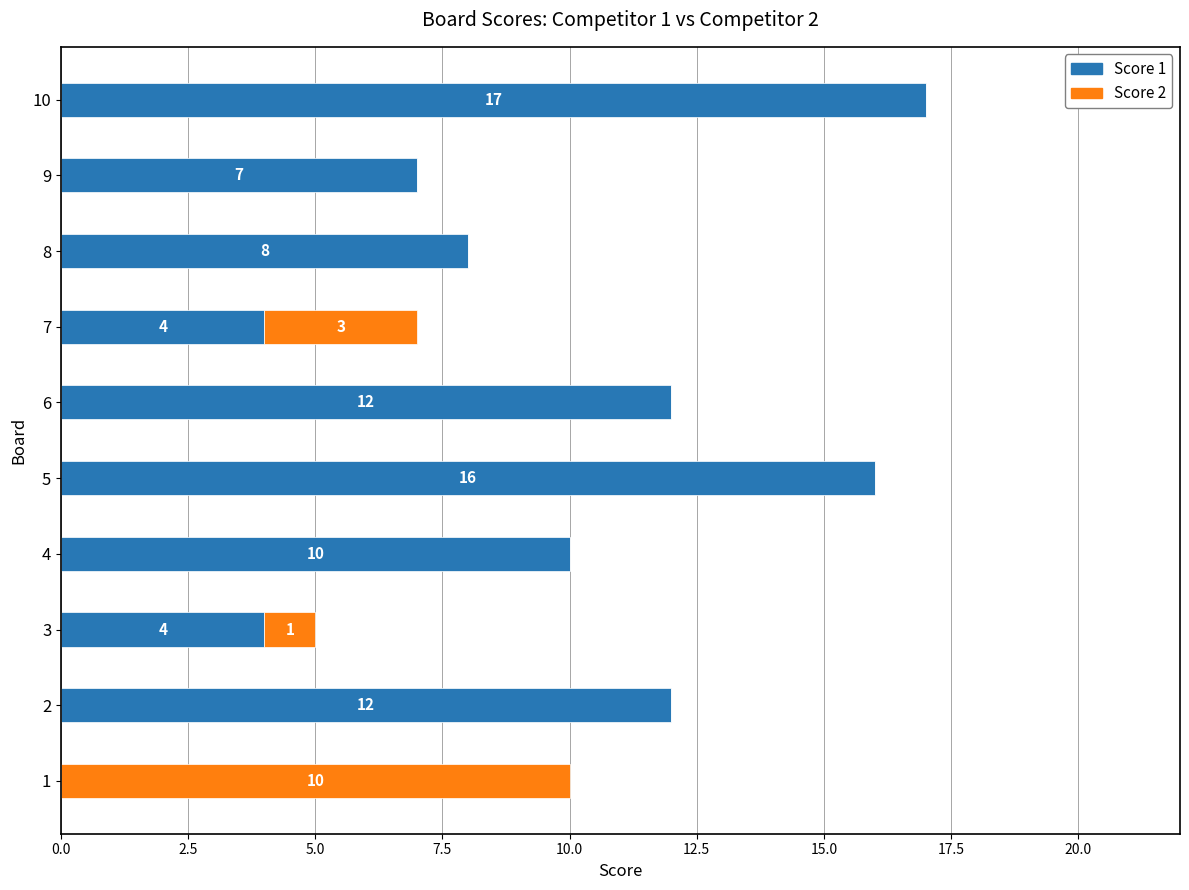

What is the total value across all series at 6?

12